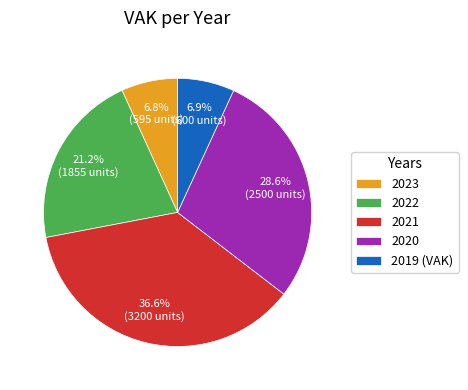

Is the sum of 2020 and 2021 greater than half?

Yes